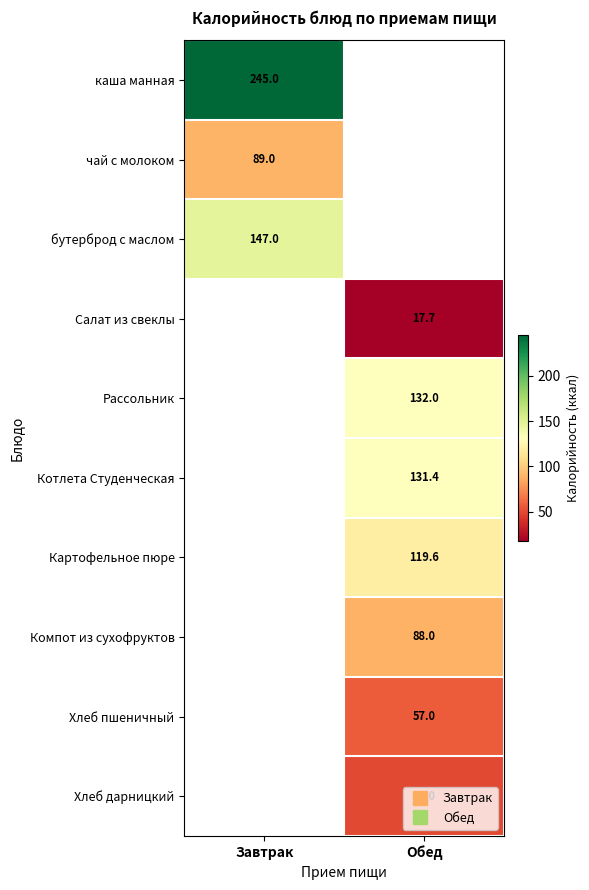

Which category has the highest value across all series?

Завтрак